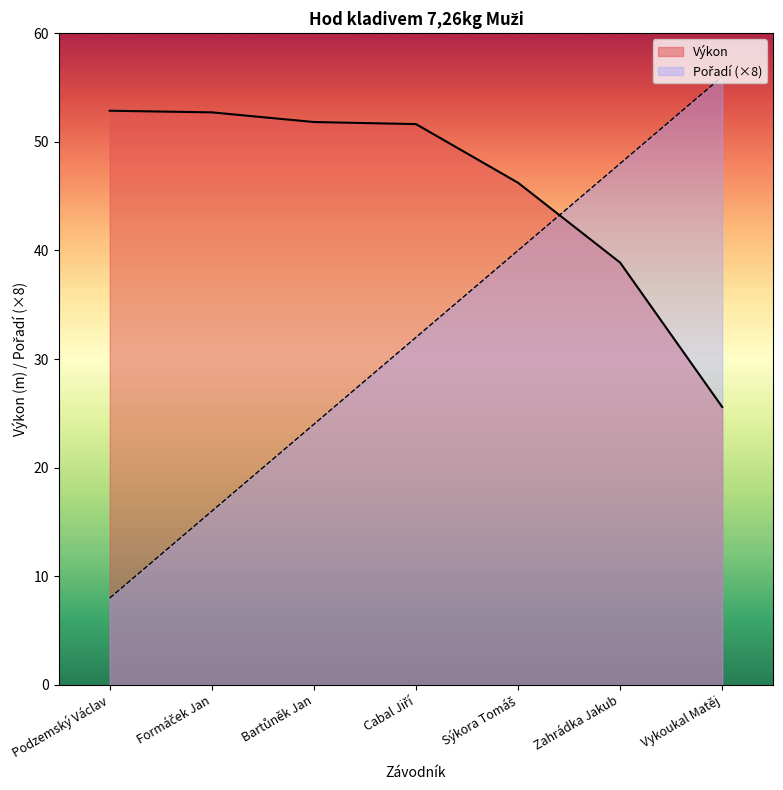

What is the total value across all series at Formáček Jan?

68.7